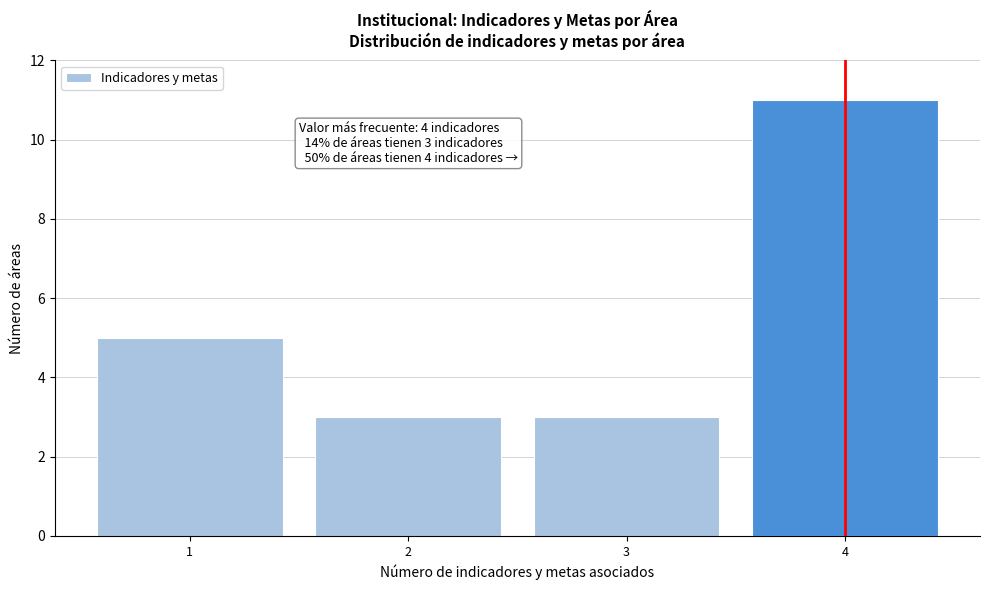

Reading left to right, extract all data points from this chart.

5	3	3	11